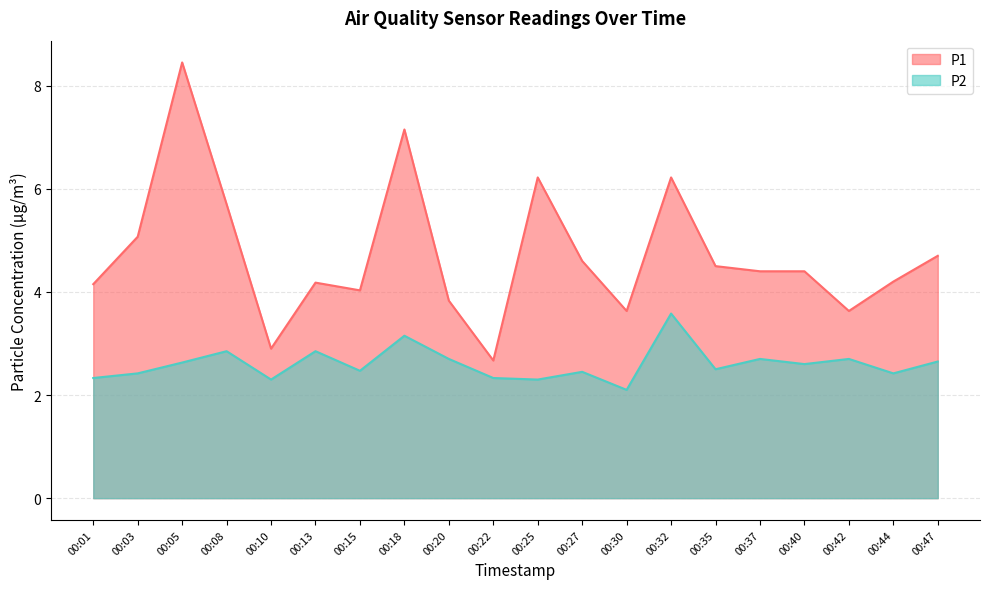

What is the total value across all series at 00:30?

5.7